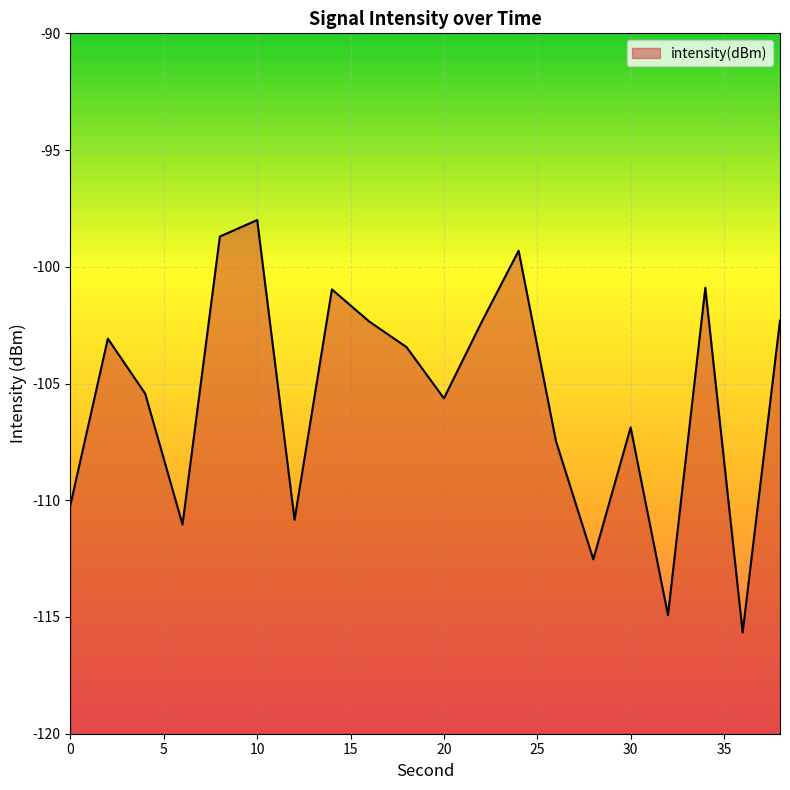

Reading right to left, extract all data points from this chart.

-102.3	-115.7	-100.9	-114.9	-106.9	-112.5	-107.5	-99.3	-102.4	-105.6	-103.4	-102.3	-101.0	-110.8	-98.0	-98.7	-111.0	-105.4	-103.1	-110.2